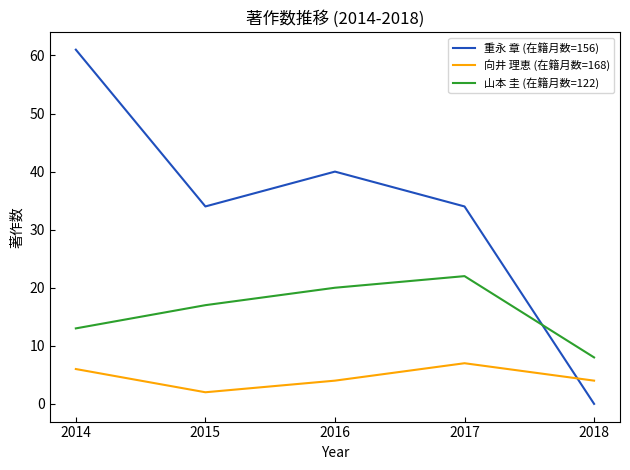

True or false: 山本 圭 (在籍月数=122) and 向井 理恵 (在籍月数=168) intersect in this chart.

False